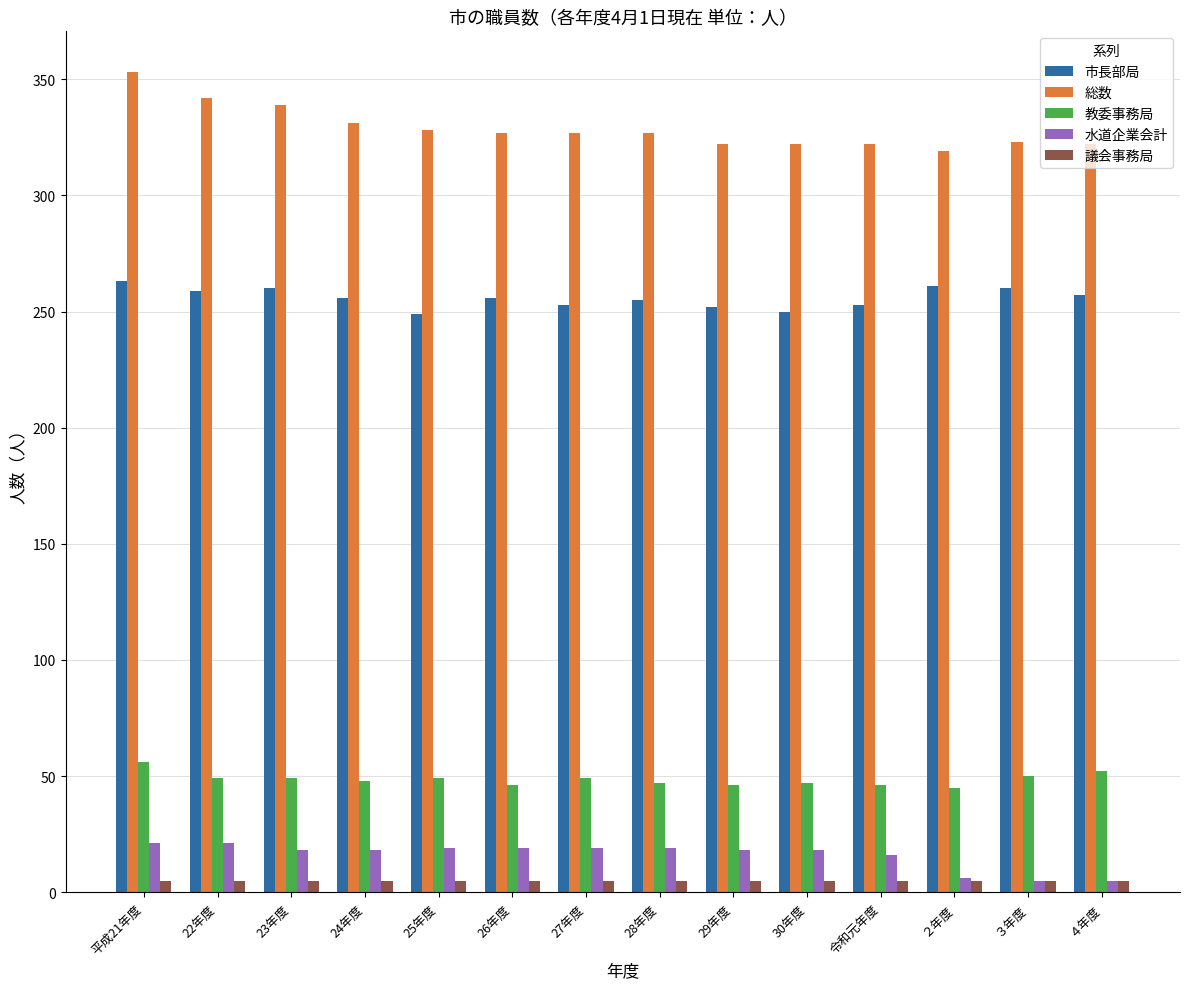

How many bars are there in total?

70